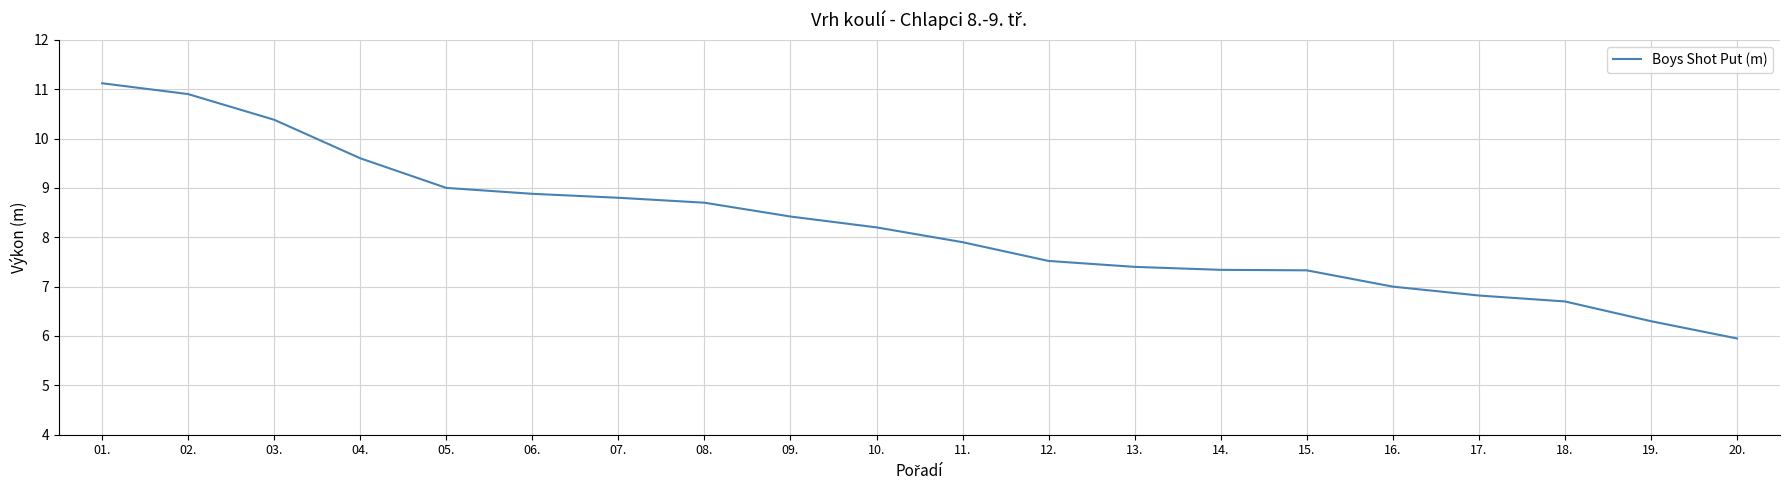

Which has a higher value, 01. or 08.?

01.